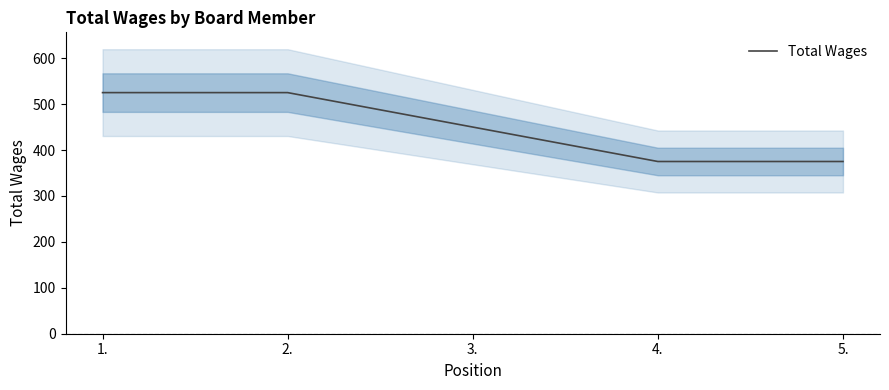

Reading left to right, transcribe all the data shown in this chart.

525	525	450	375	375